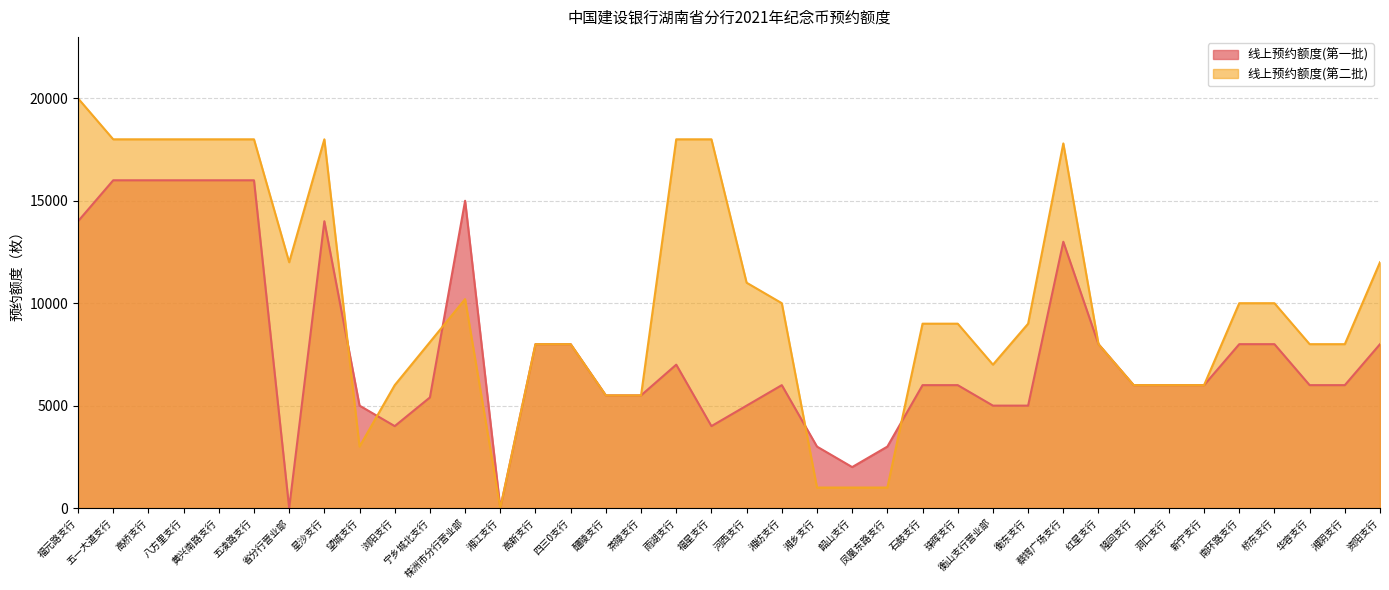

List the series in order of their peak value, highest first.

线上预约额度(第二批), 线上预约额度(第一批)